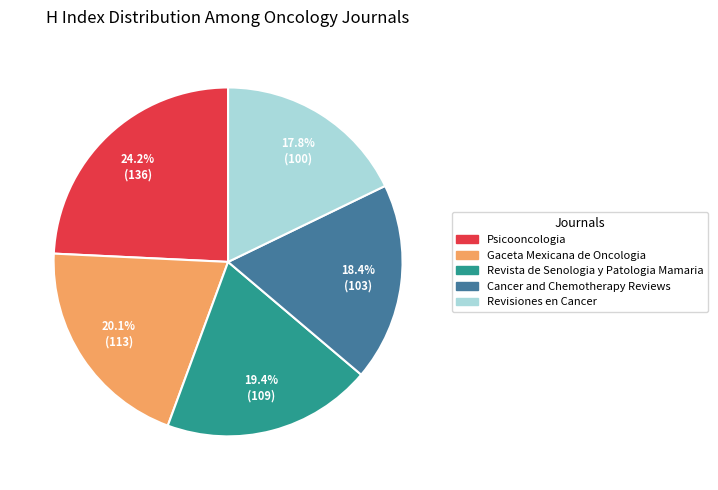

To the nearest percent, what portion does Revisiones en Cancer represent?

18%